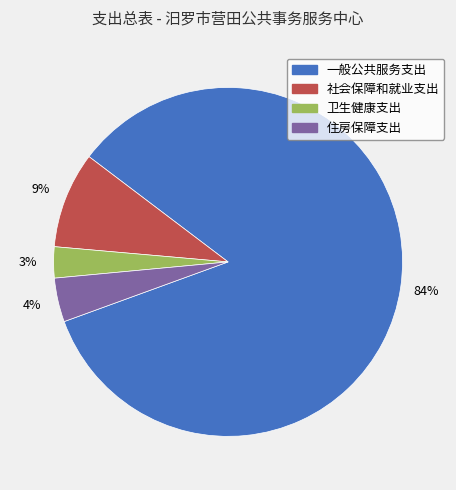

Is the sum of 一般公共服务支出 and 社会保障和就业支出 greater than half?

Yes